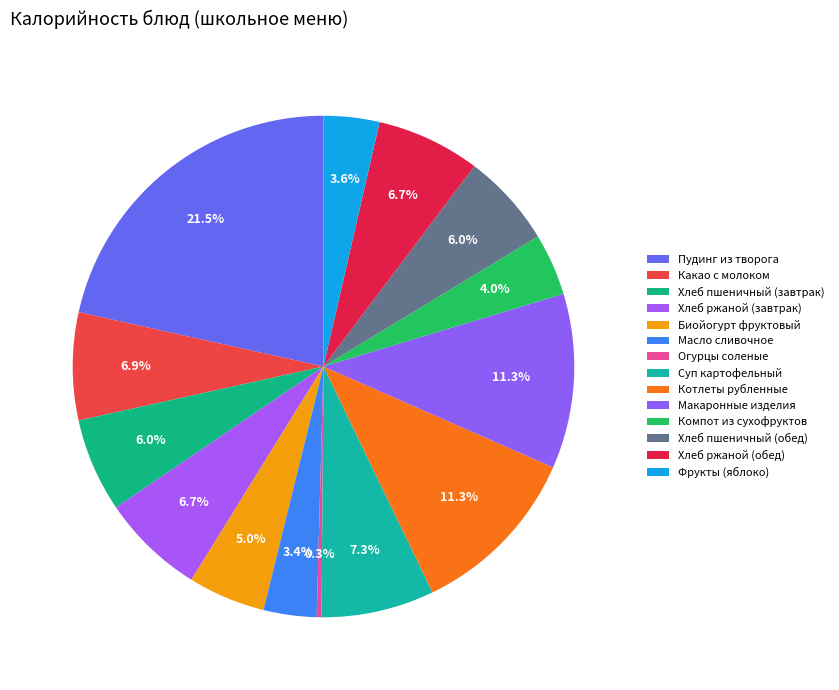

Count the number of slices in the pie.

14